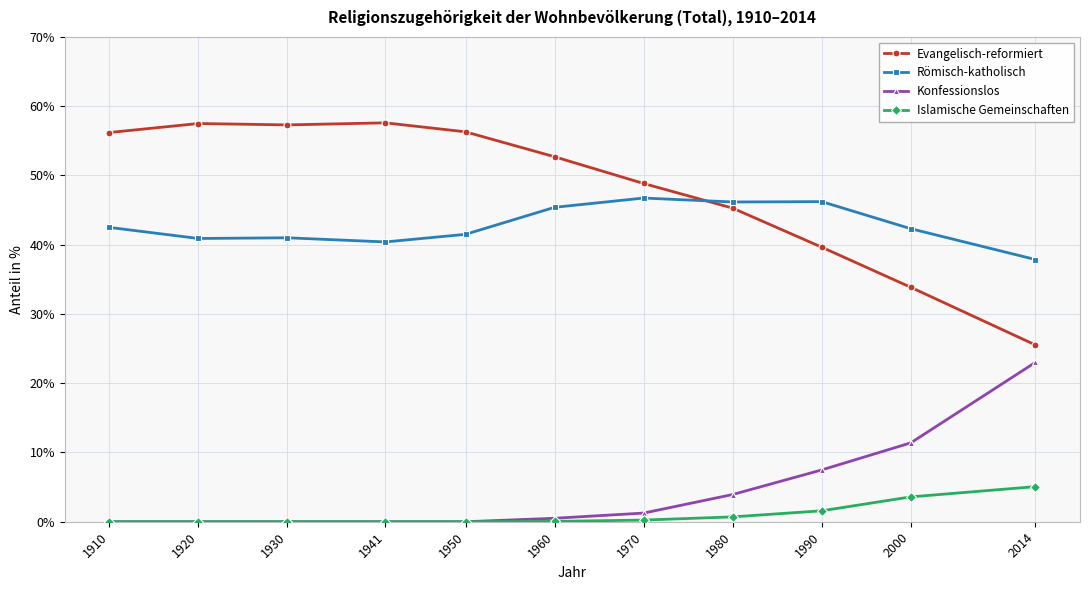

Which series has the largest range (max minus min)?

Evangelisch-reformiert